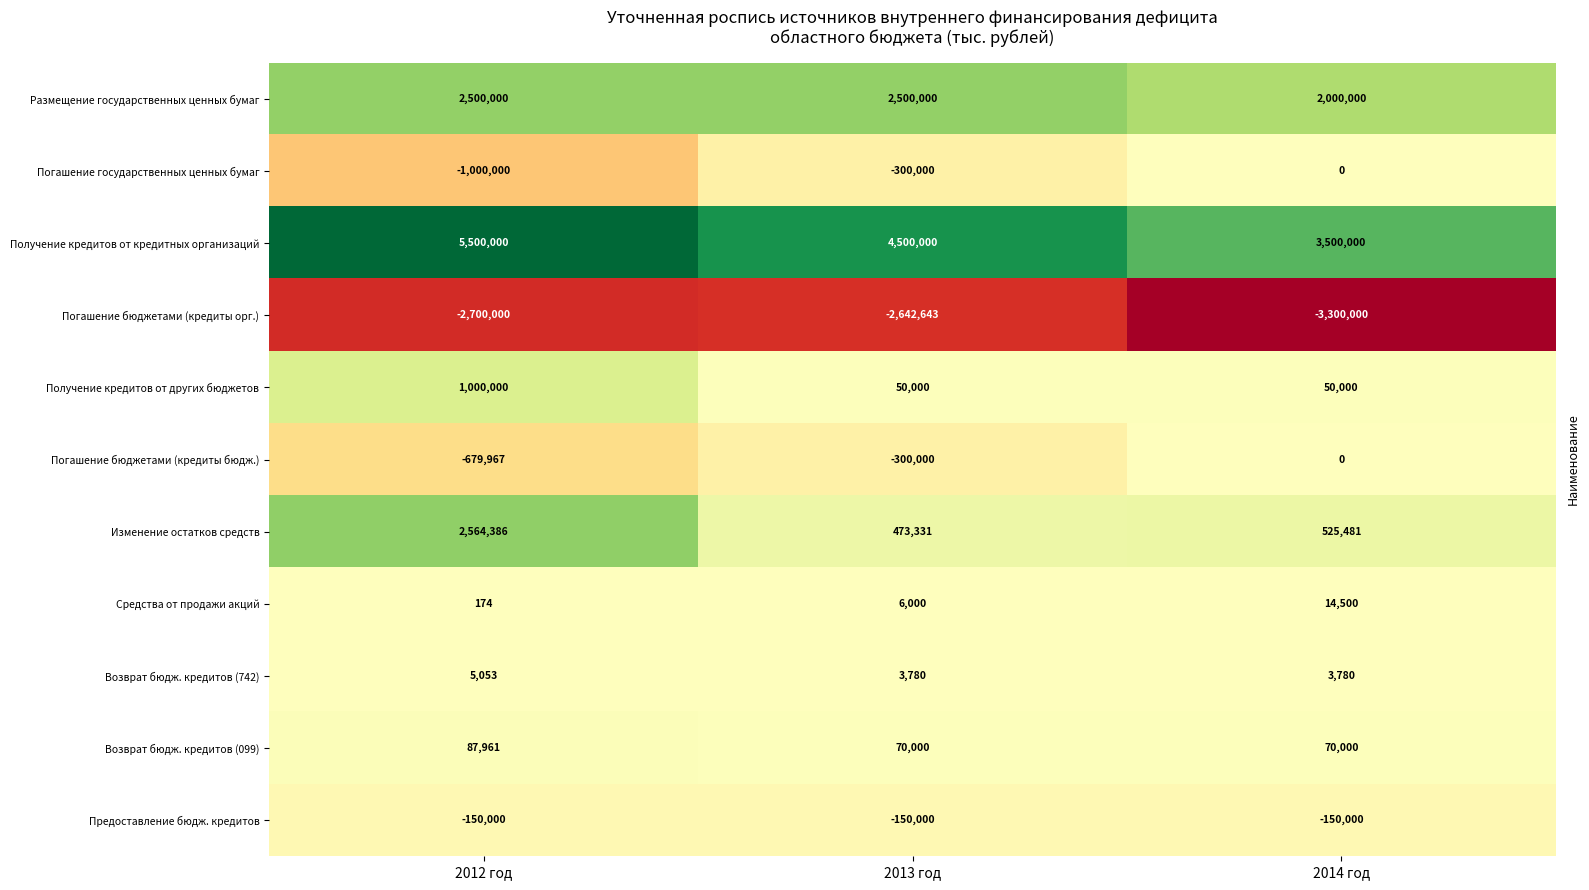

What is the difference between the highest and lowest values at 2012 год?

8200000